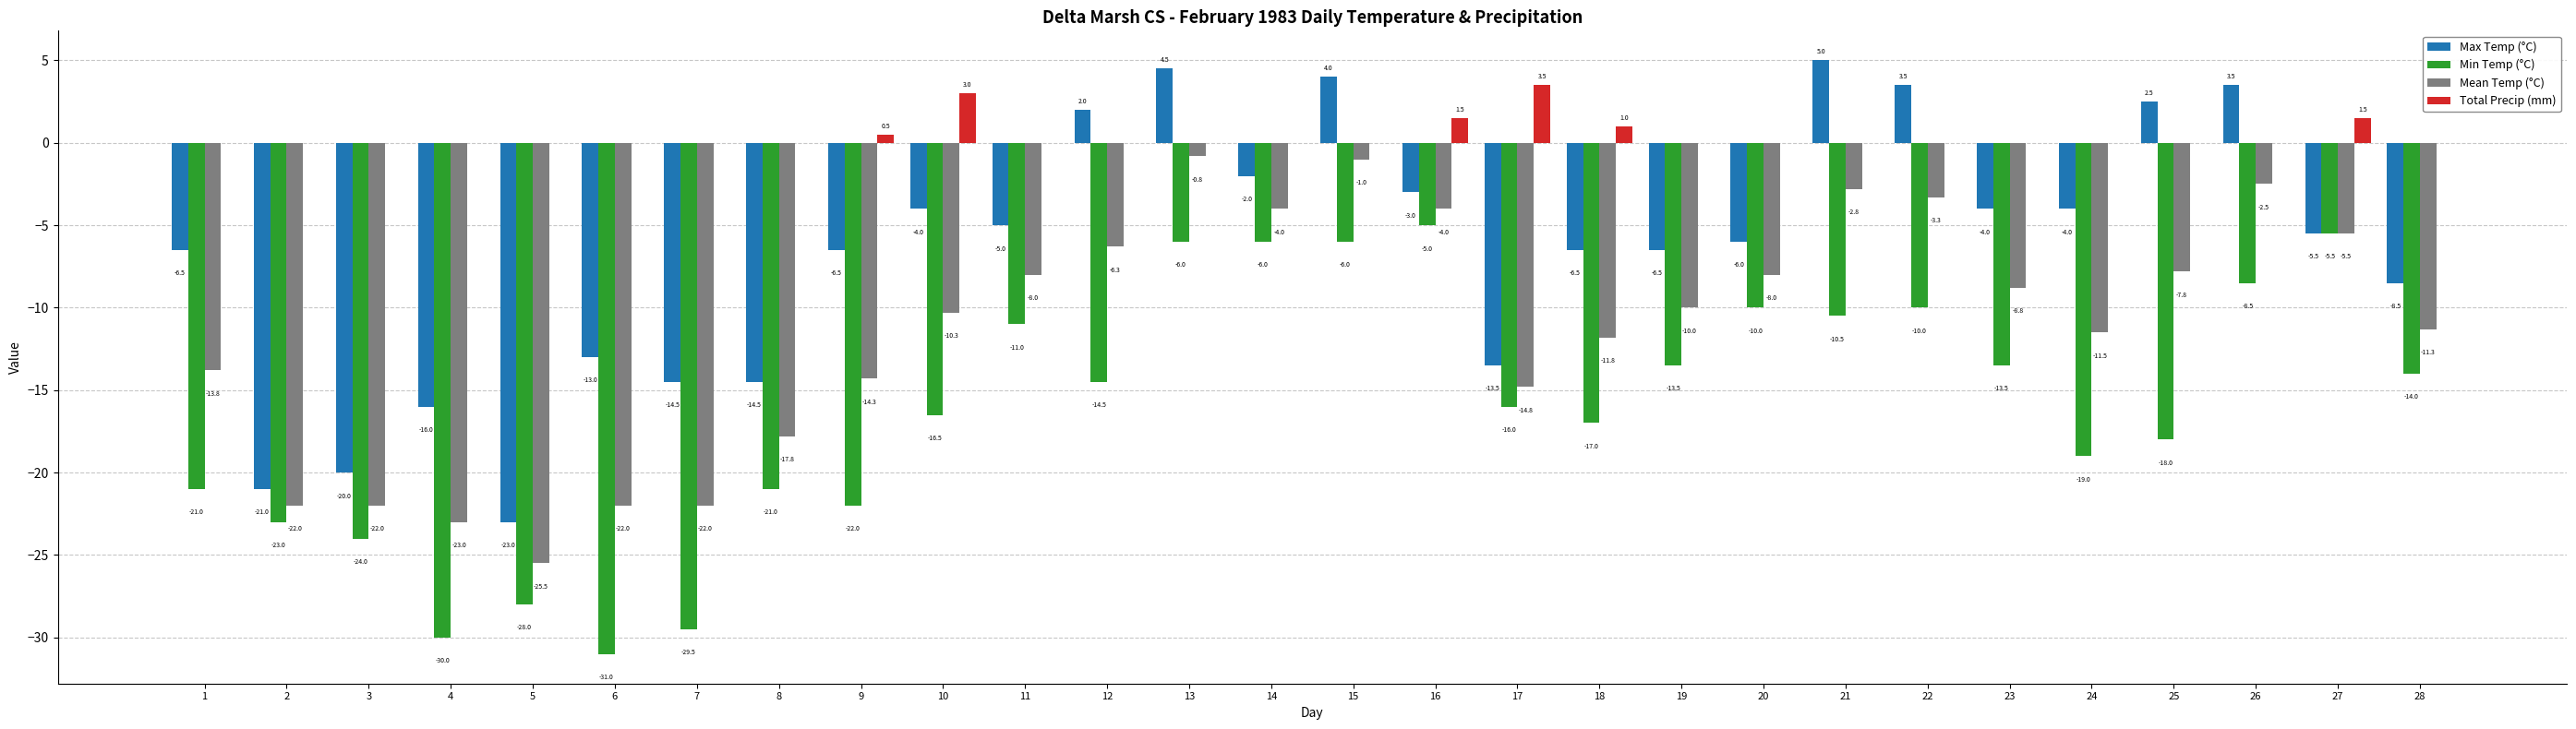

What are all the series names shown in the legend?

Max Temp (°C), Min Temp (°C), Mean Temp (°C), Total Precip (mm)